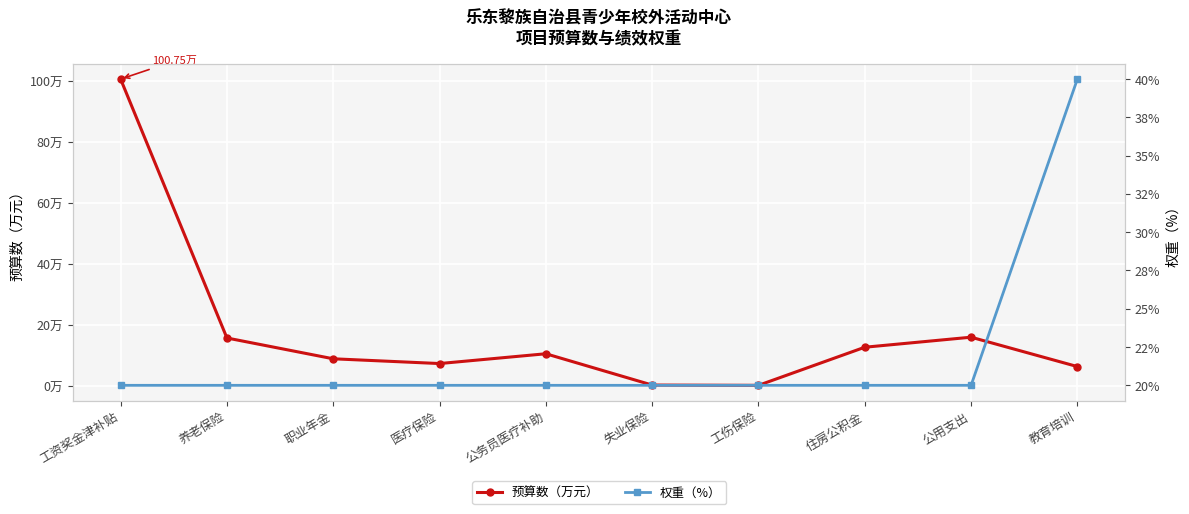

Between which two adjacent categories do 预算数（万元） and 权重（%） first intersect?

工资奖金津补贴 and 养老保险